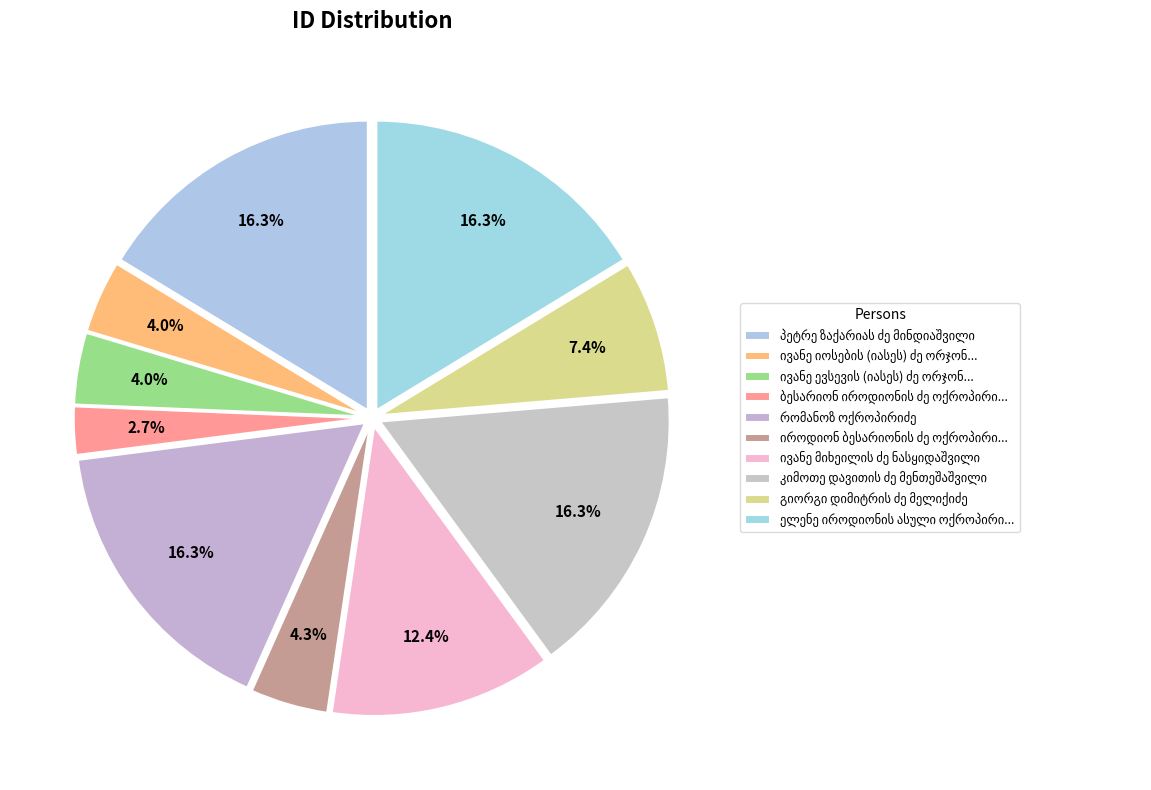

The კიმოთე დავითის ძე მენთეშაშვილი slice represents 24% of the pie. True or false?

False